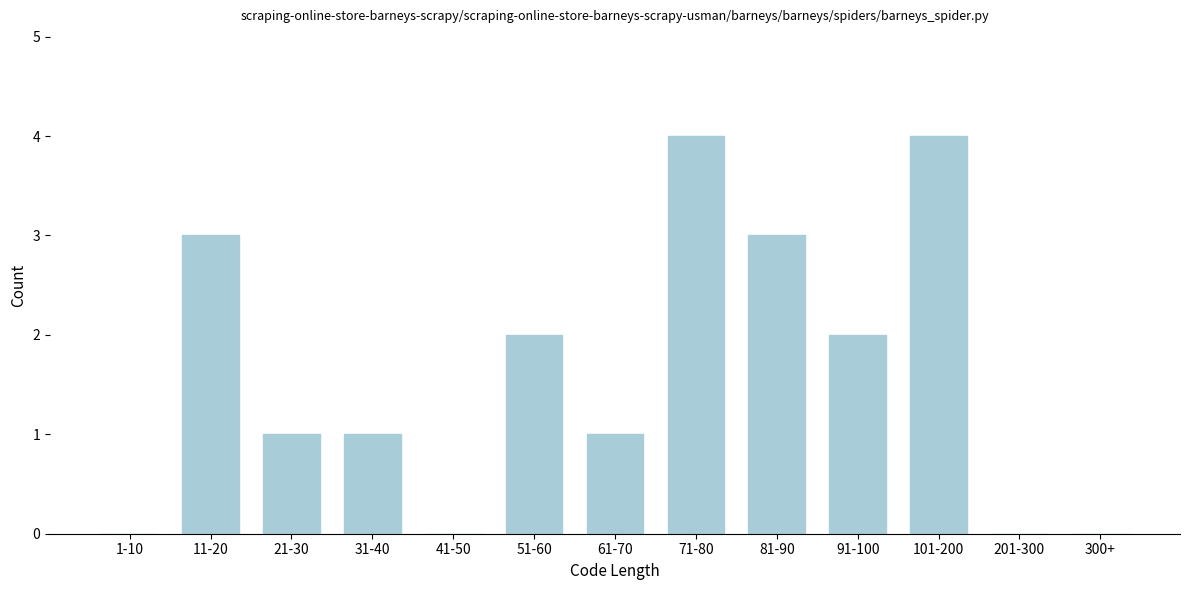

Reading right to left, extract all data points from this chart.

300+=0	201-300=0	101-200=4	91-100=2	81-90=3	71-80=4	61-70=1	51-60=2	41-50=0	31-40=1	21-30=1	11-20=3	1-10=0